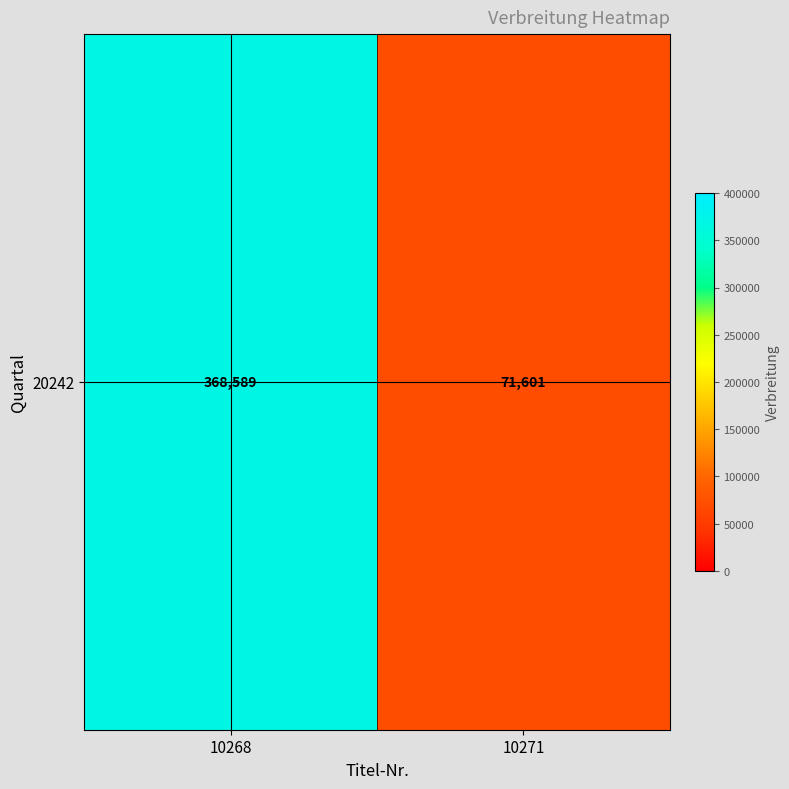

At which category does the chart reach its minimum across all series?

10271